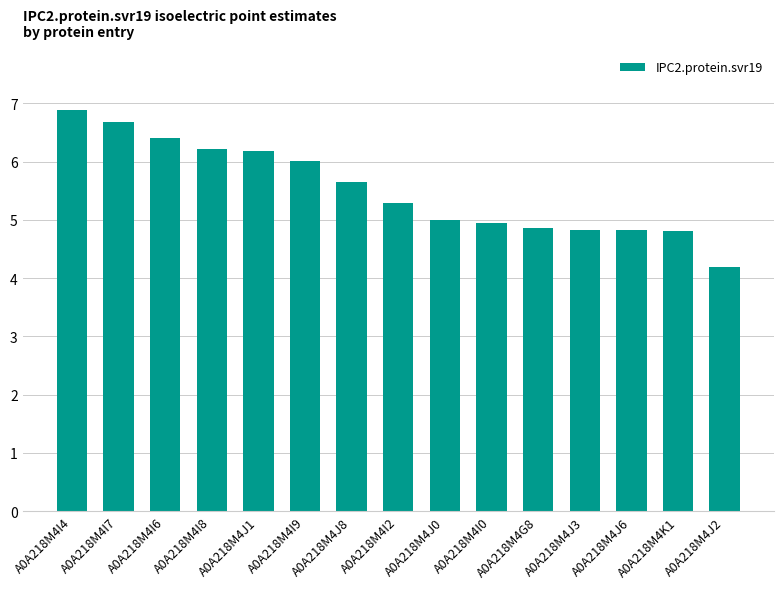

What value does the data have at A0A218M4I7?

6.7